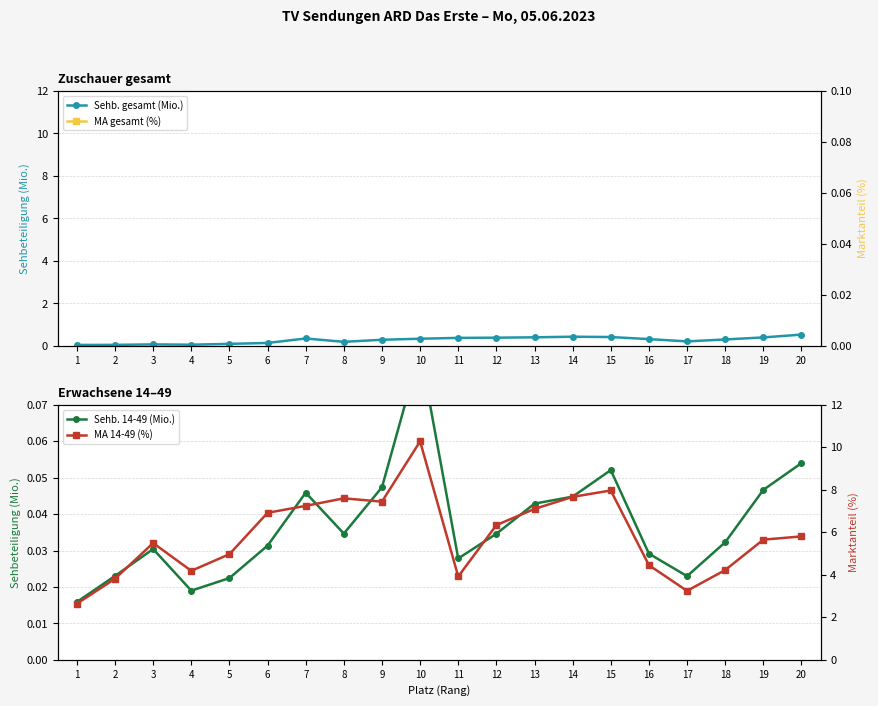

At which category is the sum across all series the highest?

10